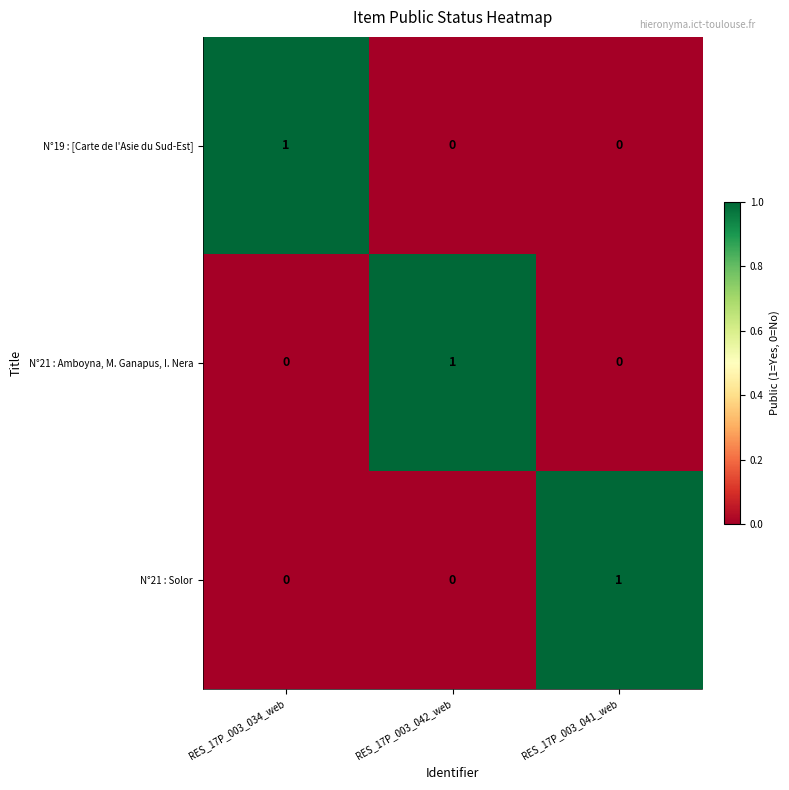

At how many categories does at least one series exceed 0?

3